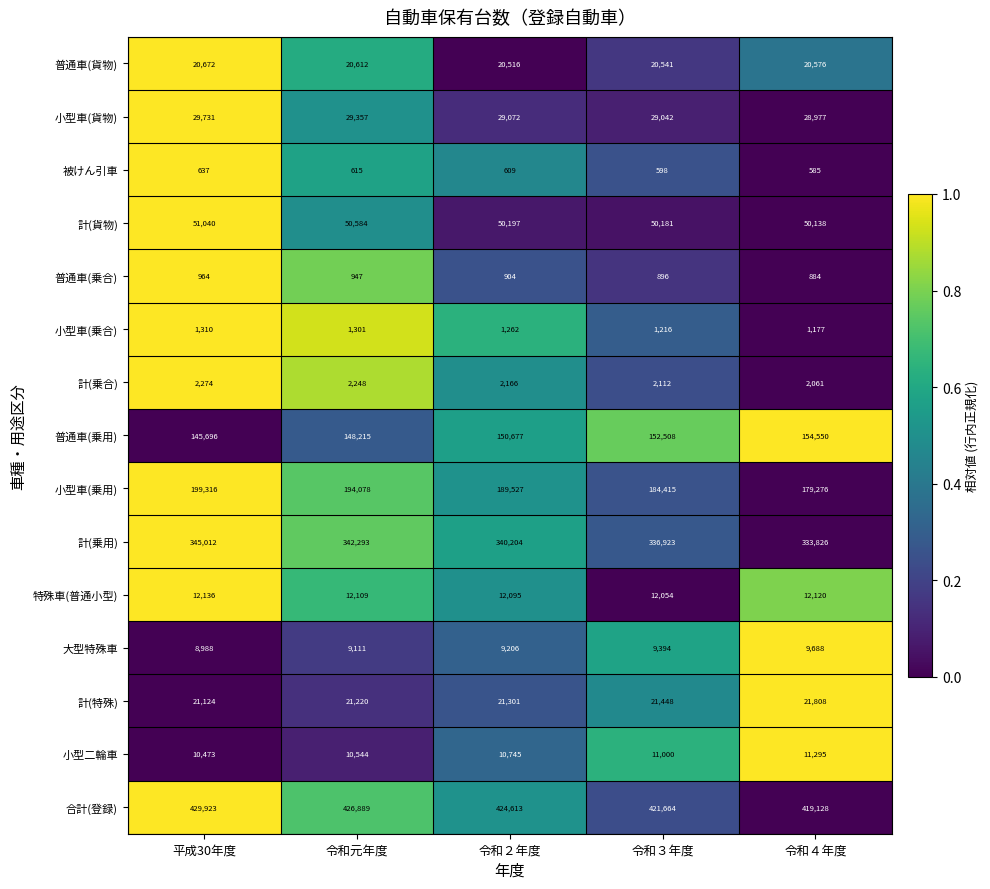

Which series has the widest spread of values?

小型車(乗用)